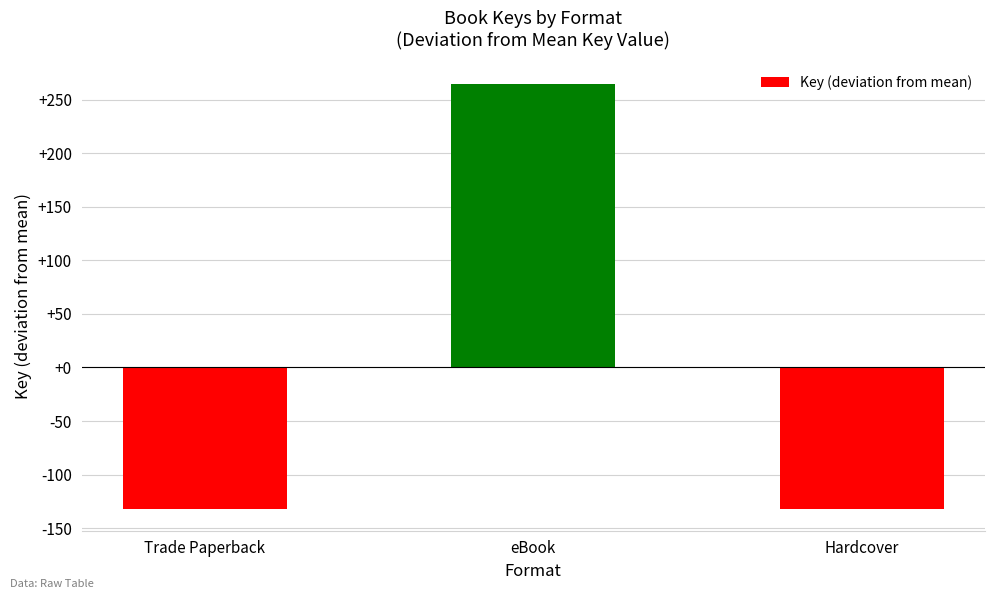

The chart shows a value of 53.5 at eBook. True or false?

False